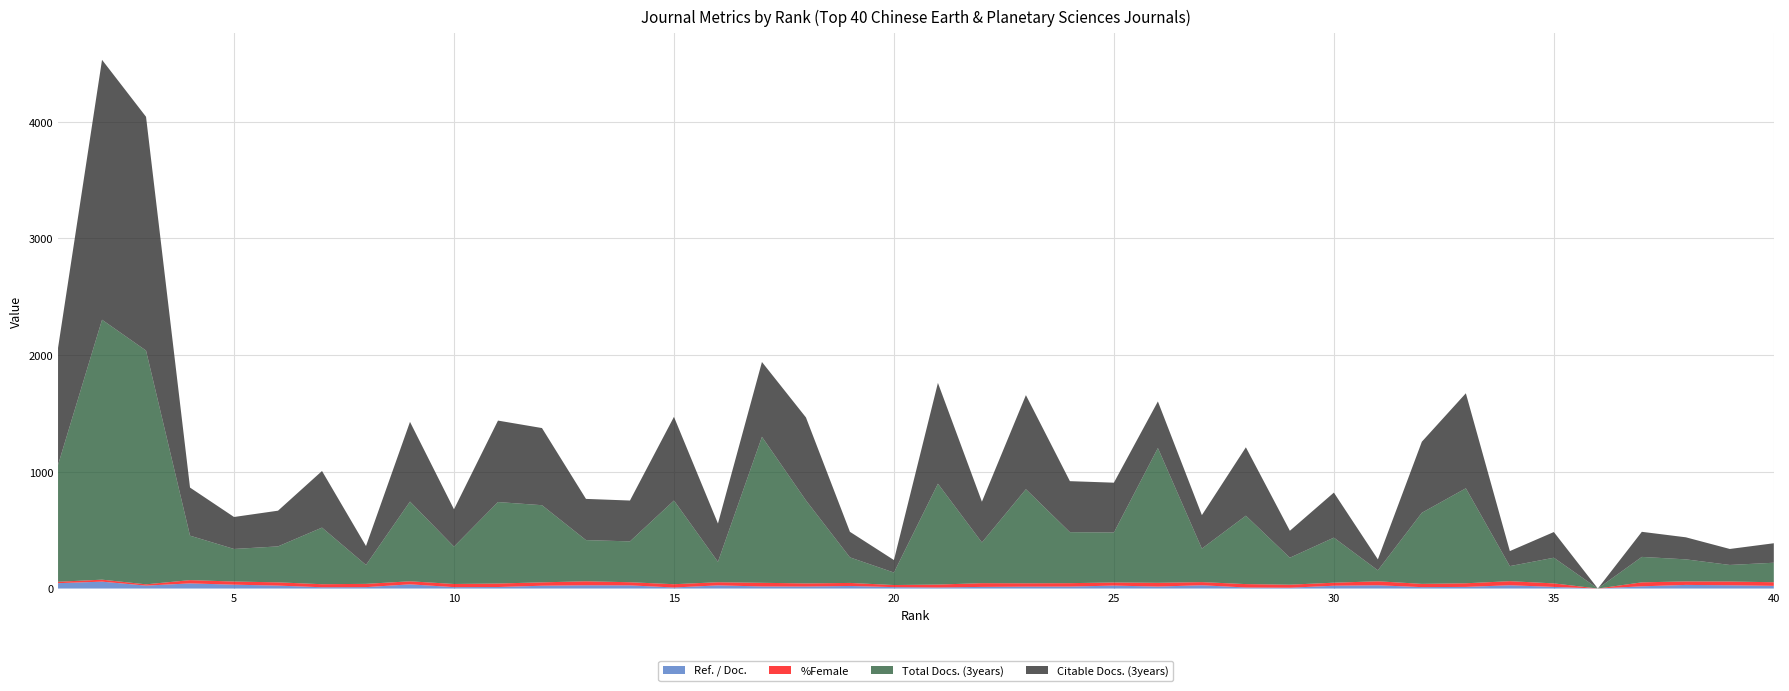

Reading left to right, extract all data points from this chart.

Ref. / Doc.: 1=46	2=59	3=25	4=44	5=33	6=25	7=11	8=12	9=36	10=12	11=13	12=24	13=28	14=27	15=9	16=27	17=18	18=17	19=22	20=12	21=9	22=14	23=16	24=17	25=25	26=17	27=28	28=9	29=7	30=24	31=28	32=12	33=14	34=28	35=14	36=0	37=19	38=31	39=28	40=23
%Female: 1=12	2=17	3=11	4=28	5=27	6=28	7=26	8=28	9=26	10=27	11=30	12=29	13=34	14=27	15=28	16=27	17=31	18=27	19=26	20=18	21=25	22=32	23=29	24=29	25=27	26=32	27=27	28=29	29=26	30=26	31=34	32=28	33=31	34=35	35=30	36=0	37=34	38=30	39=32	40=31
Total Docs. (3years): 1=1002	2=2227	3=2003	4=381	5=279	6=308	7=485	8=162	9=683	10=320	11=698	12=661	13=353	14=350	15=717	16=175	17=1251	18=711	19=219	20=107	21=864	22=349	23=806	24=437	25=428	26=1155	27=287	28=586	29=231	30=386	31=94	32=609	33=814	34=129	35=220	36=0	37=218	38=189	39=142	40=167
Citable Docs. (3years): 1=1002	2=2227	3=2003	4=412	5=274	6=306	7=485	8=162	9=683	10=320	11=698	12=661	13=353	14=350	15=717	16=328	17=641	18=711	19=219	20=107	21=864	22=349	23=806	24=437	25=427	26=399	27=287	28=586	29=231	30=386	31=94	32=609	33=814	34=129	35=220	36=0	37=215	38=189	39=137	40=167